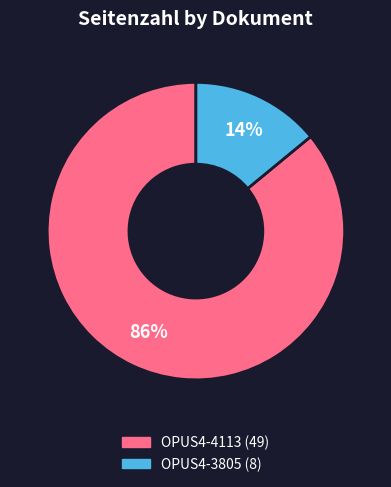

How many segments does this pie chart have?

2